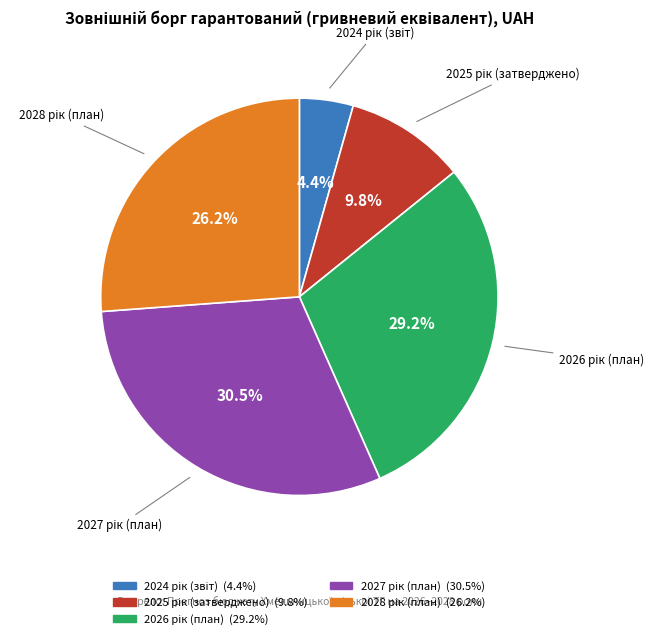

Is there a majority slice in this chart?

No